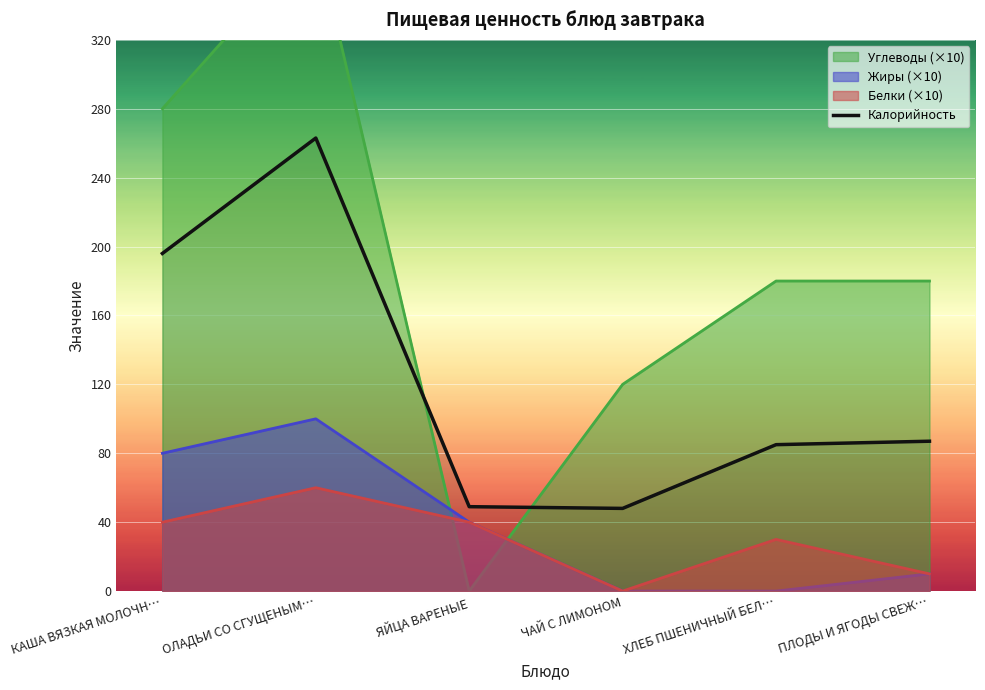

Reading left to right, extract all data points from this chart.

196	263	49	48	85	87